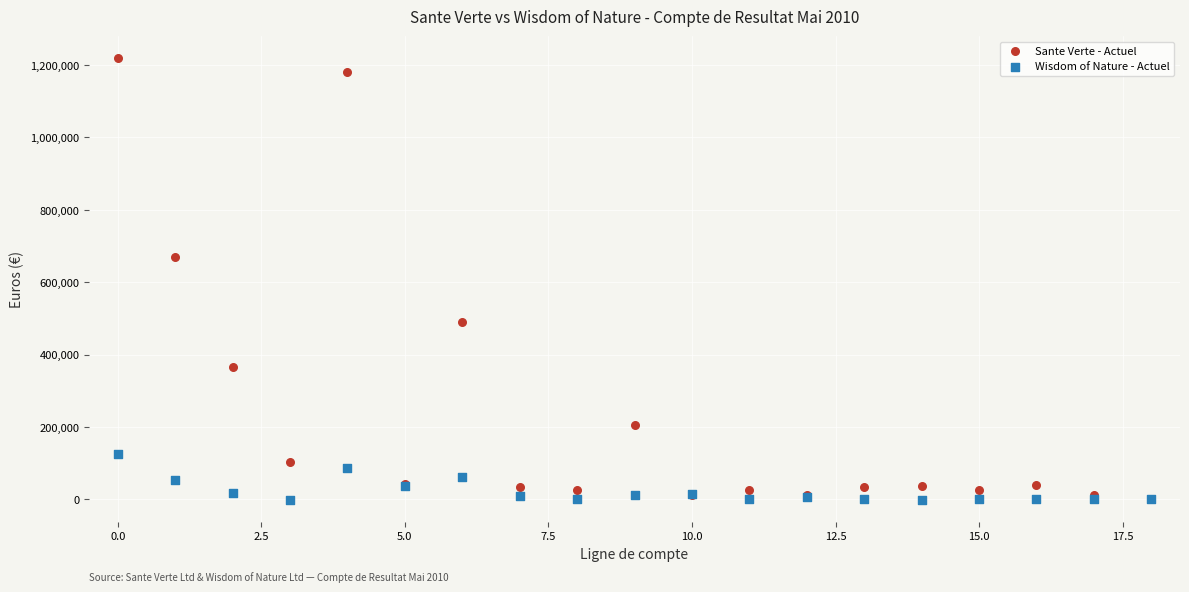

Across all series, what Y value is closest to 609094?

669287.1